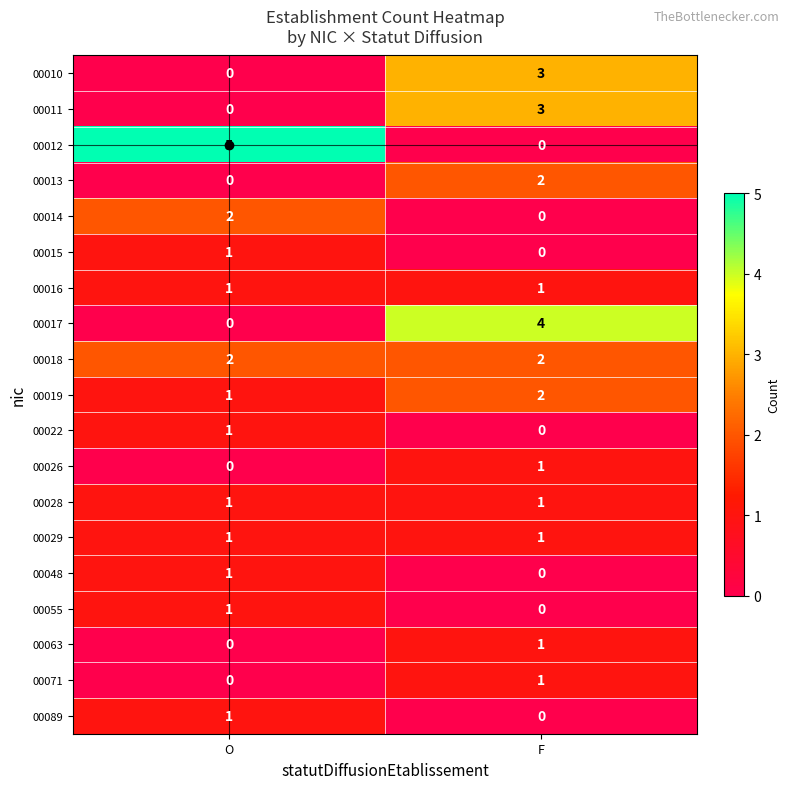

The 00019 series shows 1 at O. True or false?

True